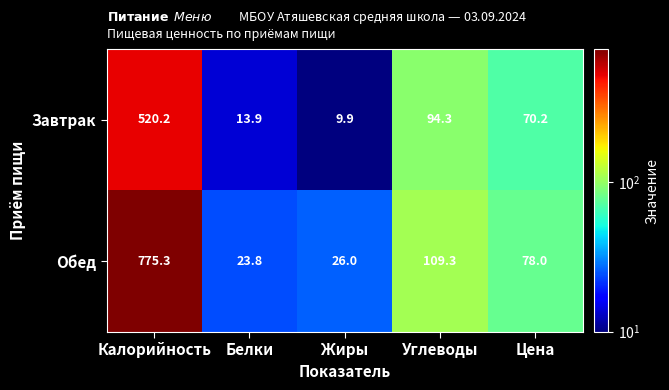

Which series has the largest total across all categories?

Обед